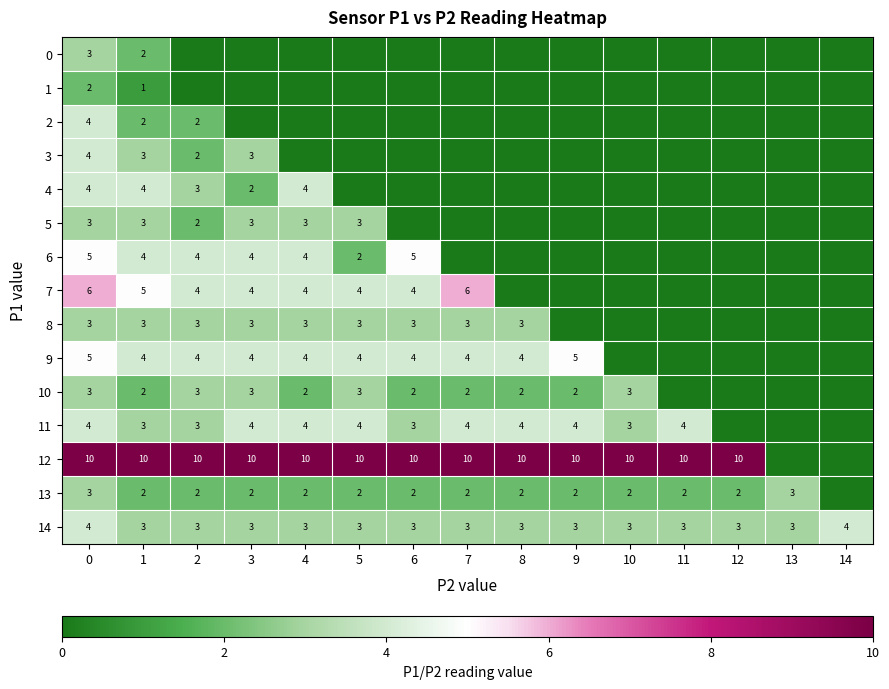

What is the total value across all series at 1?

51